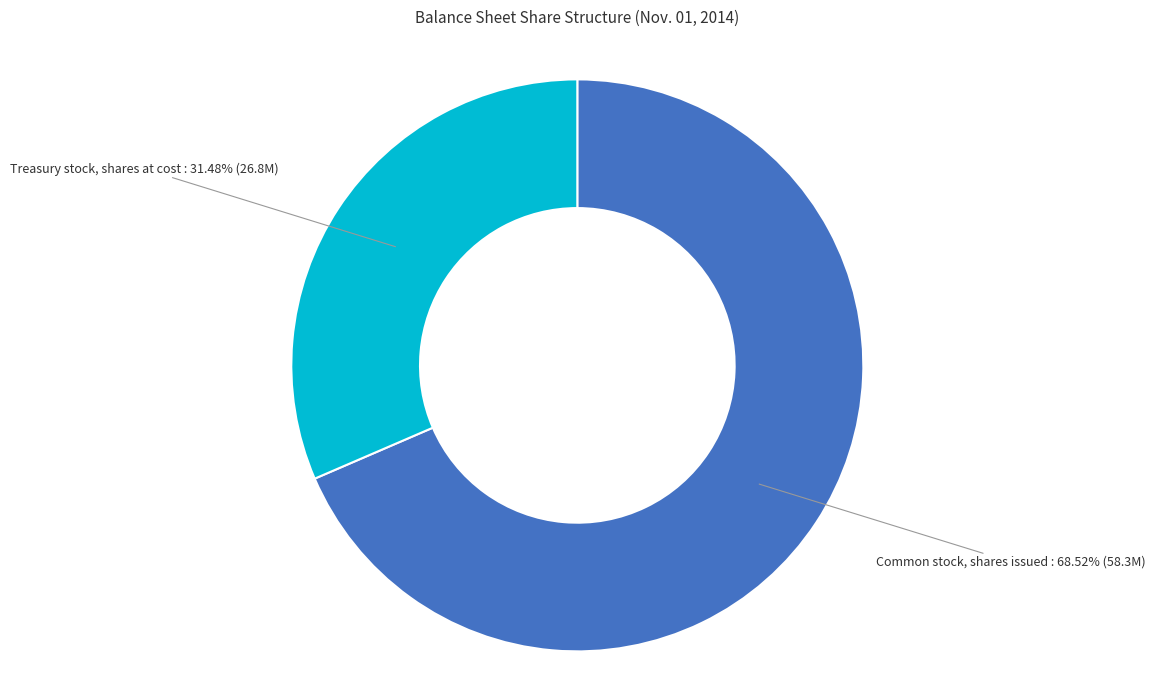

Does any single category account for the majority?

Yes